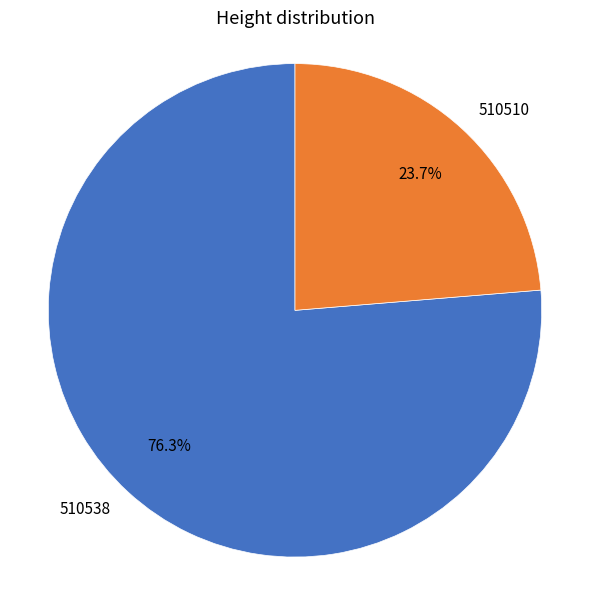

True or false: 510510 accounts for 24% of the total.

True